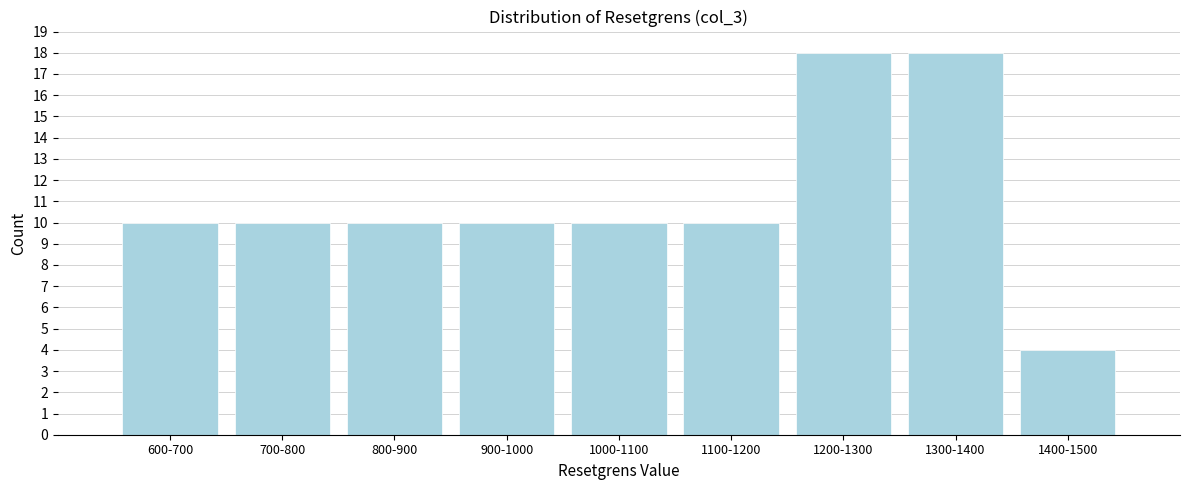

Reading left to right, extract all data points from this chart.

600-700=10	700-800=10	800-900=10	900-1000=10	1000-1100=10	1100-1200=10	1200-1300=18	1300-1400=18	1400-1500=4